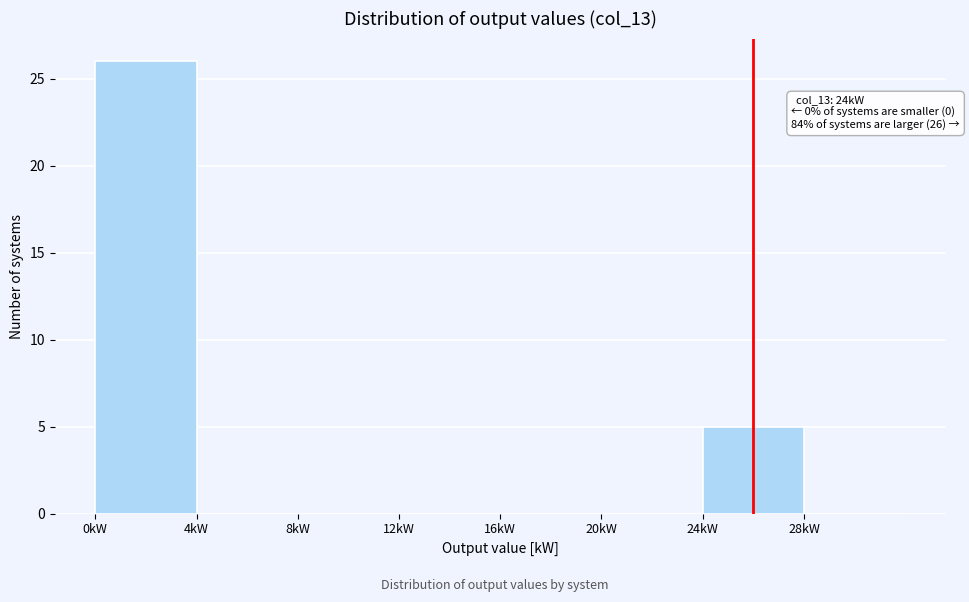

Reading left to right, transcribe all the data shown in this chart.

0kW=26	4kW=0	8kW=0	12kW=0	16kW=0	20kW=0	24kW=5	28kW=0